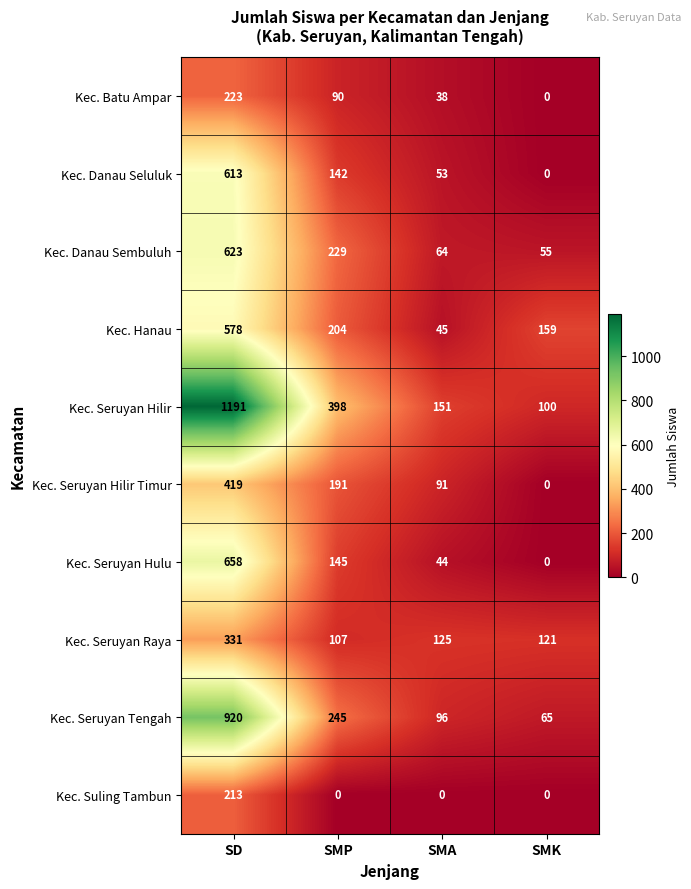

What is the sum of all Kec. Batu Ampar values?

351